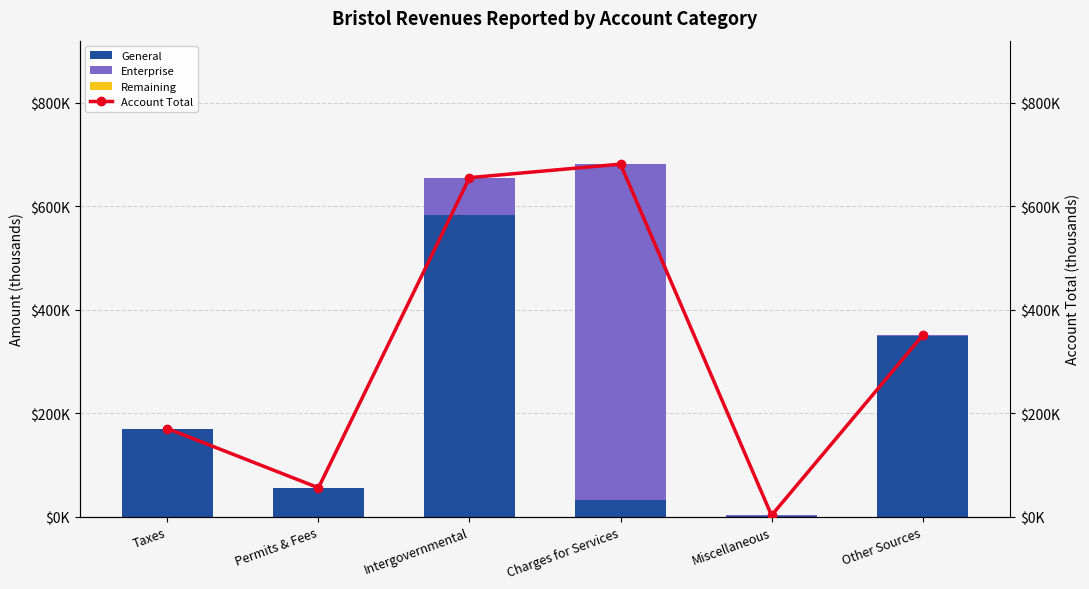

What is the total value across all series at Intergovernmental?

1311098